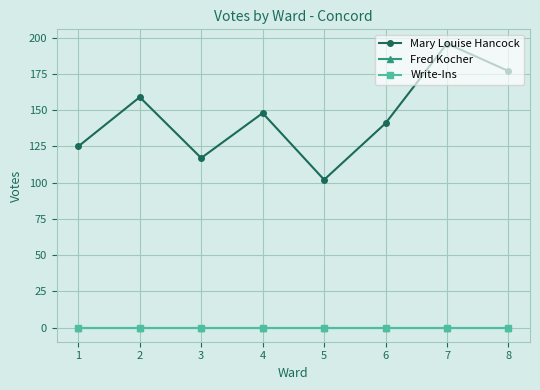

True or false: Write-Ins has more than 0 interior local peaks.

False